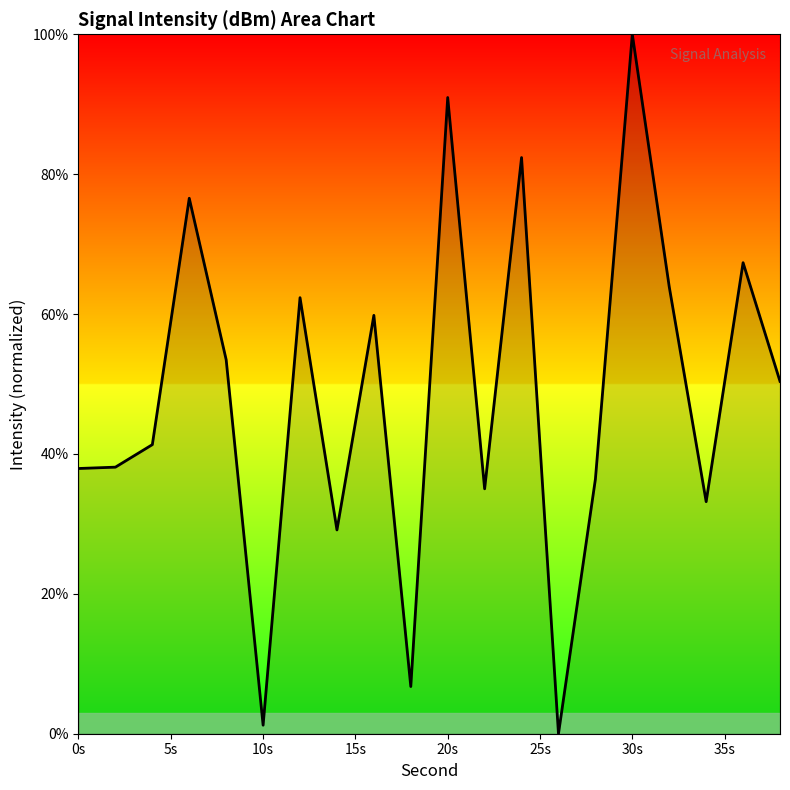

What is the maximum value shown in the chart?

100.0